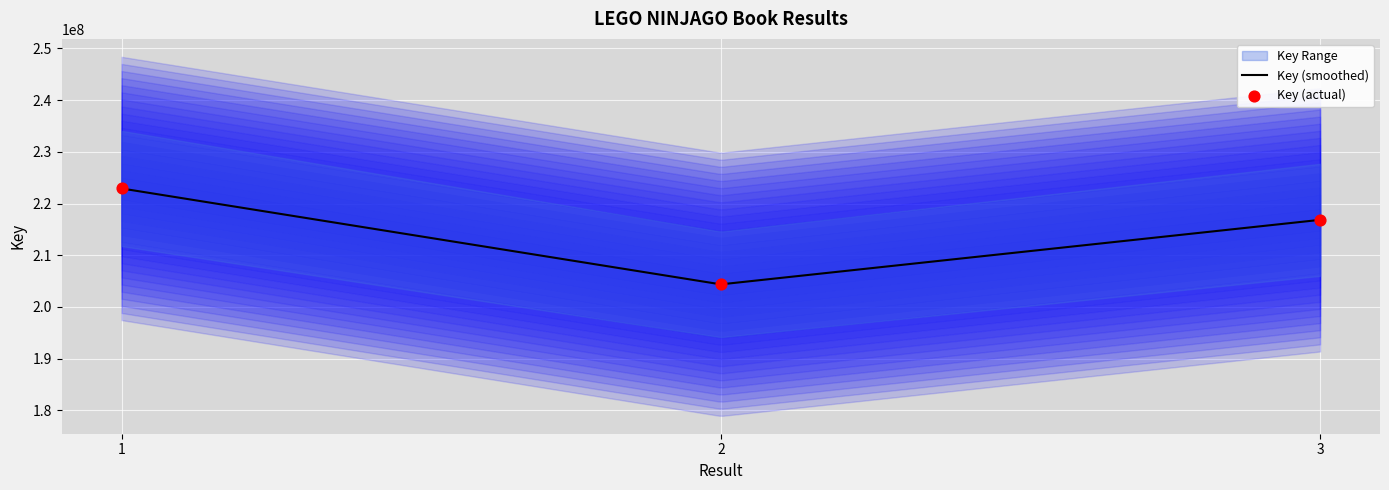

What is the change in value from 1 to 3?

-6070632